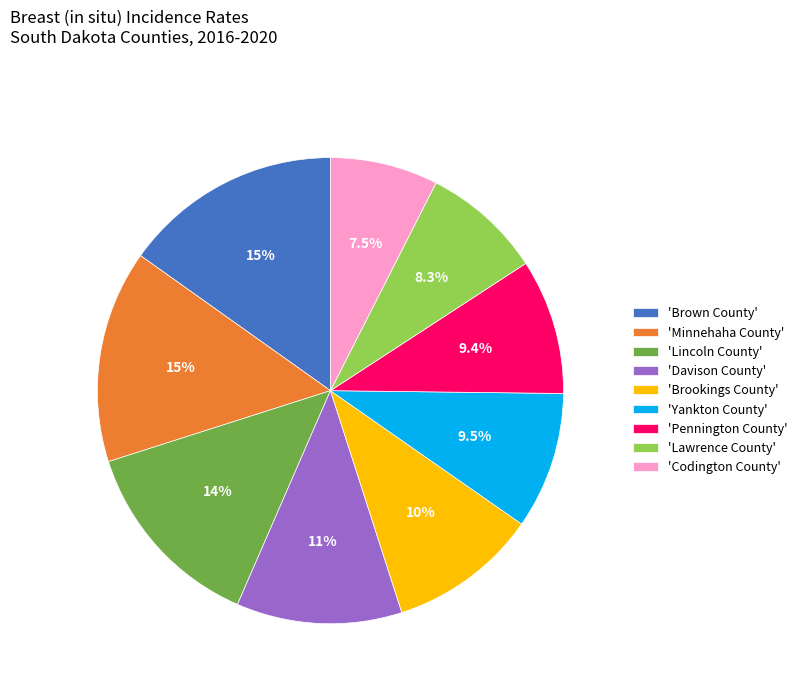

What is the ratio of the value at 'Yankton County' to the value at 'Davison County'?

0.8